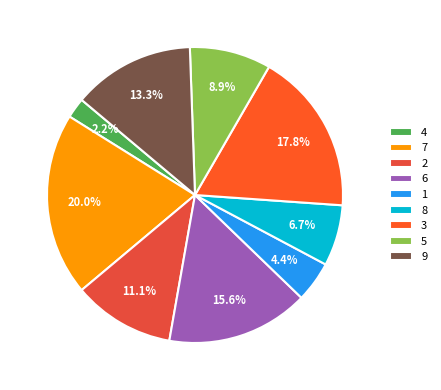

To the nearest percent, what is the difference between the largest and smallest slice percentages?

18%